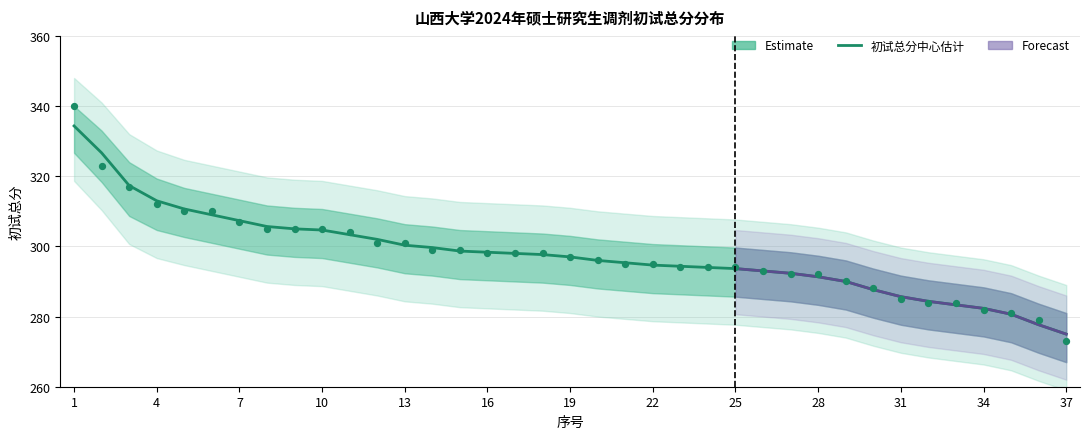

At which category is the sum across all series the highest?

1